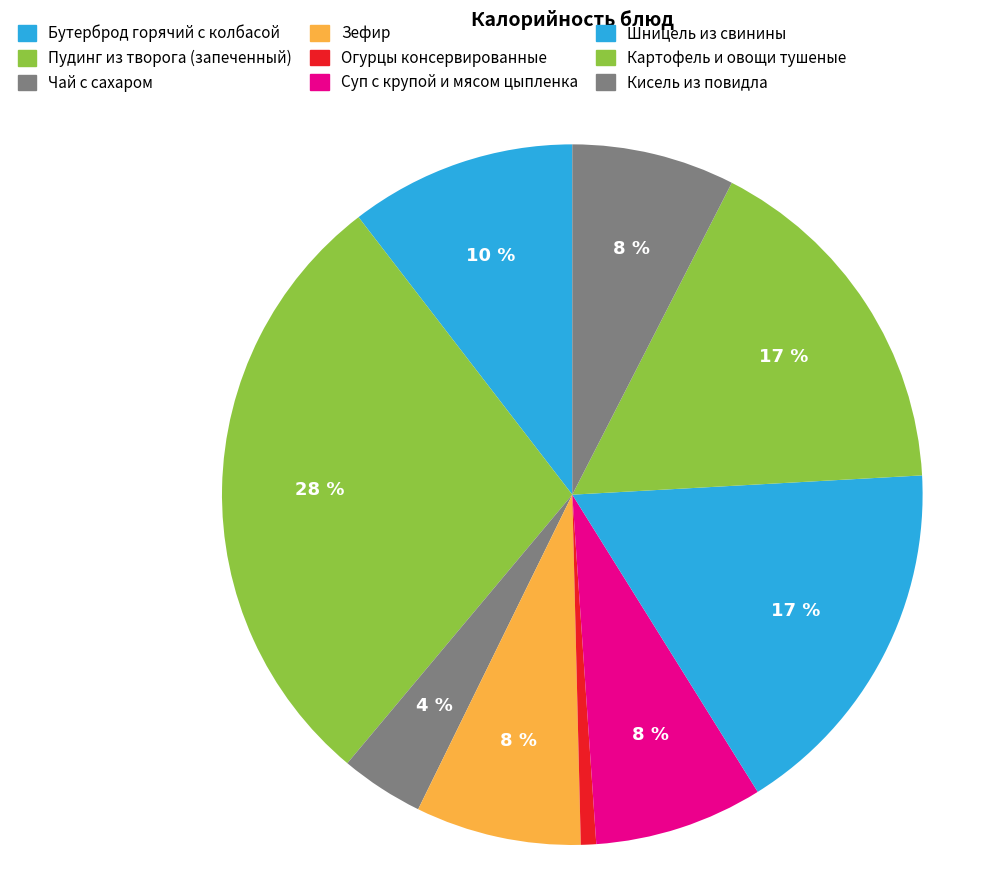

Is it true that Чай с сахаром is 4% of the pie?

True